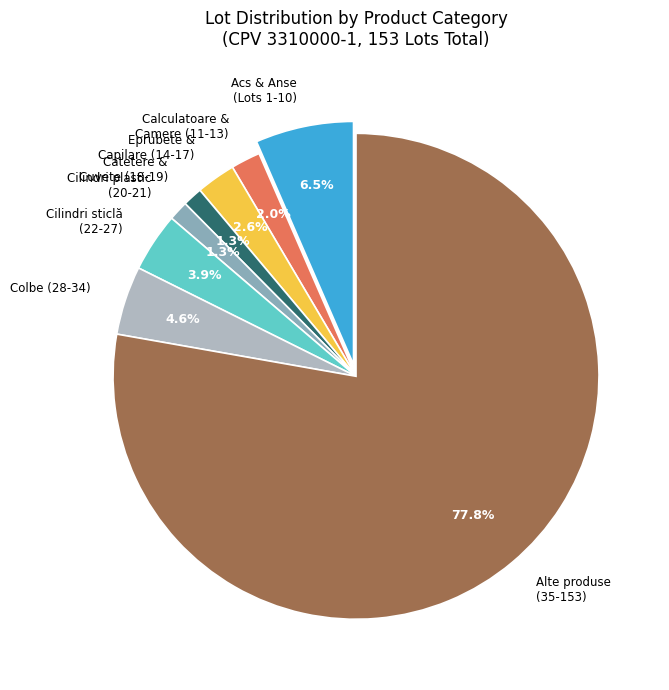

Which has a higher value, Catetere & Cuvete (18-19) or Eprubete & Capilare (14-17)?

Eprubete & Capilare (14-17)